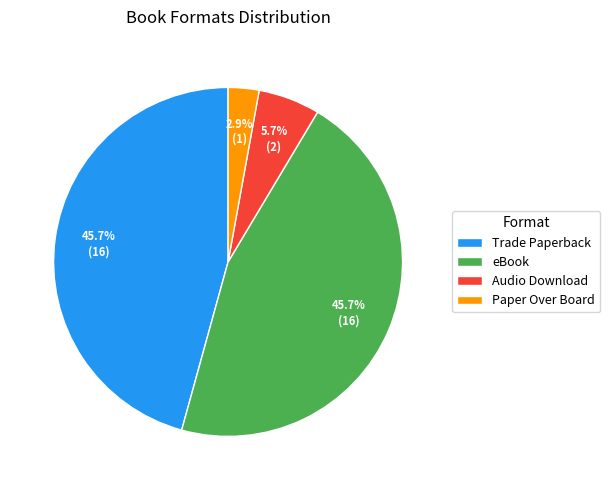

Which slice is the smallest?

Paper Over Board